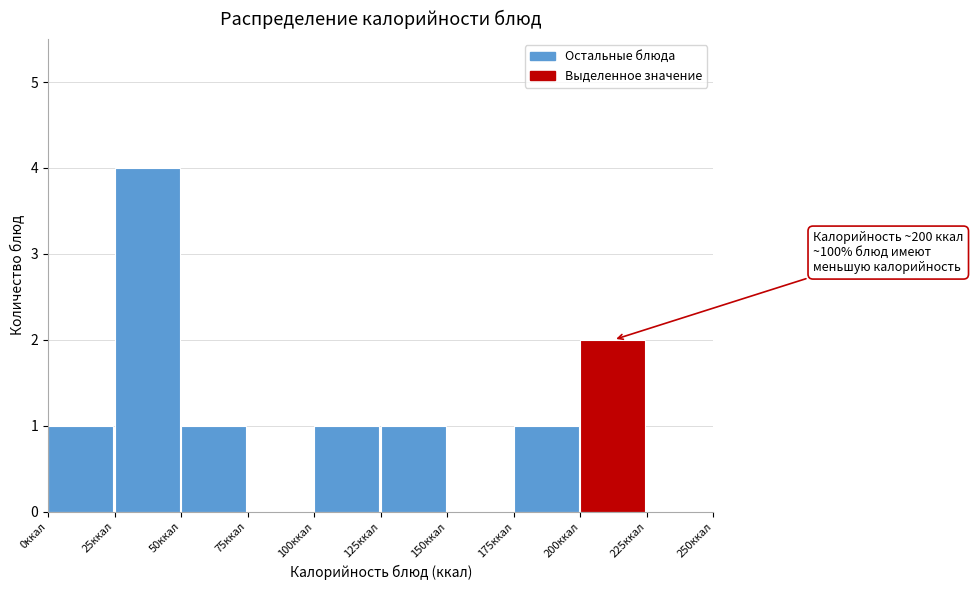

Over which range of the x-axis is the bar tallest?

25 to 50